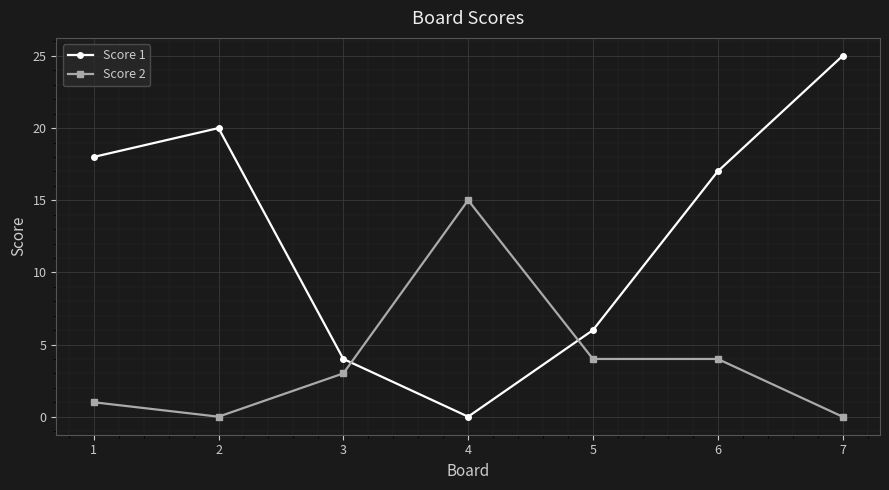

True or false: Score 1 has a value of 4 at 3.

True